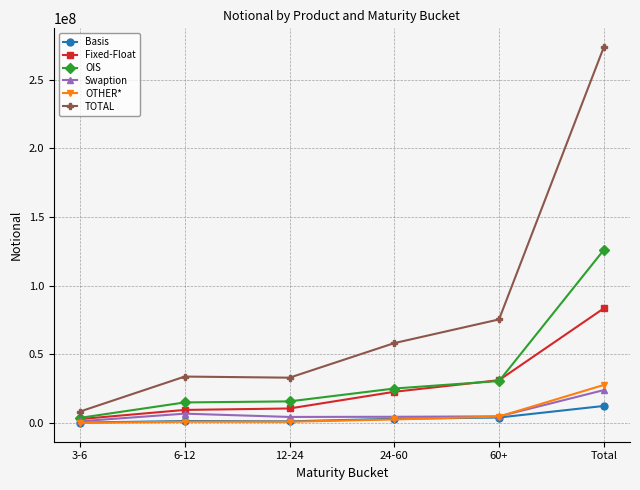

True or false: OTHER* has a value of 27731016 at Total.

True